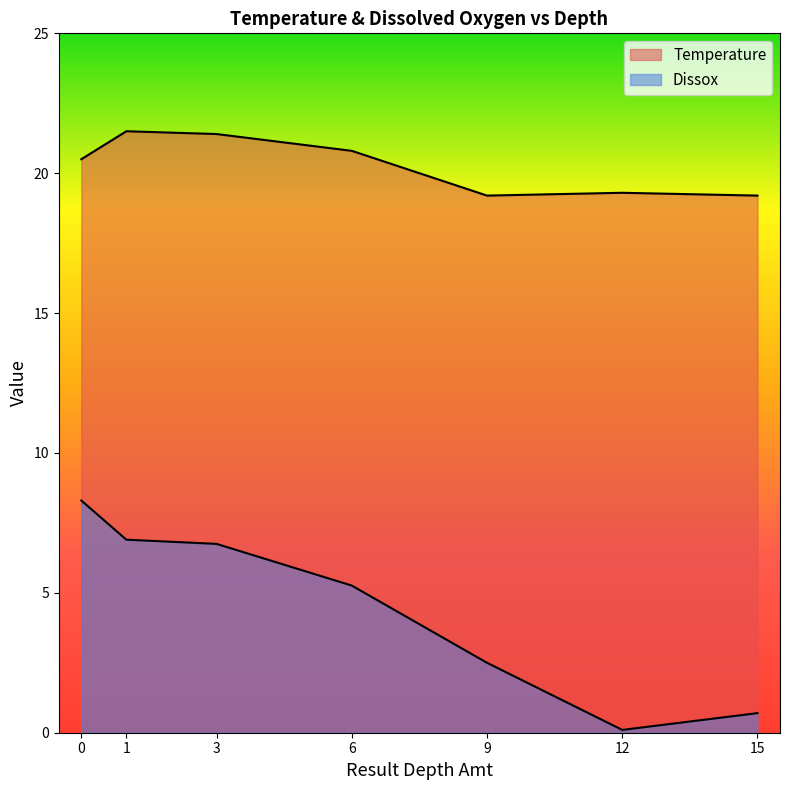

Reading left to right, what are all the values shown in this chart?

Temperature: 20.5	21.5	21.4	20.8	19.2	19.3	19.2
Dissox: 8.3	6.9	6.8	5.3	2.5	0.1	0.7